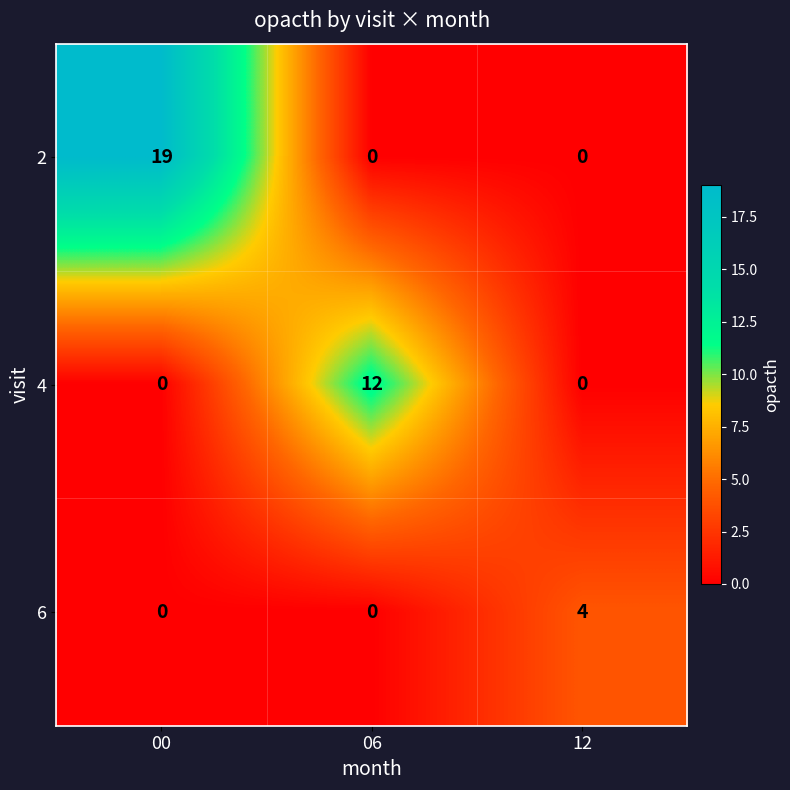

What is the spread (max minus min) of values at 00?

19